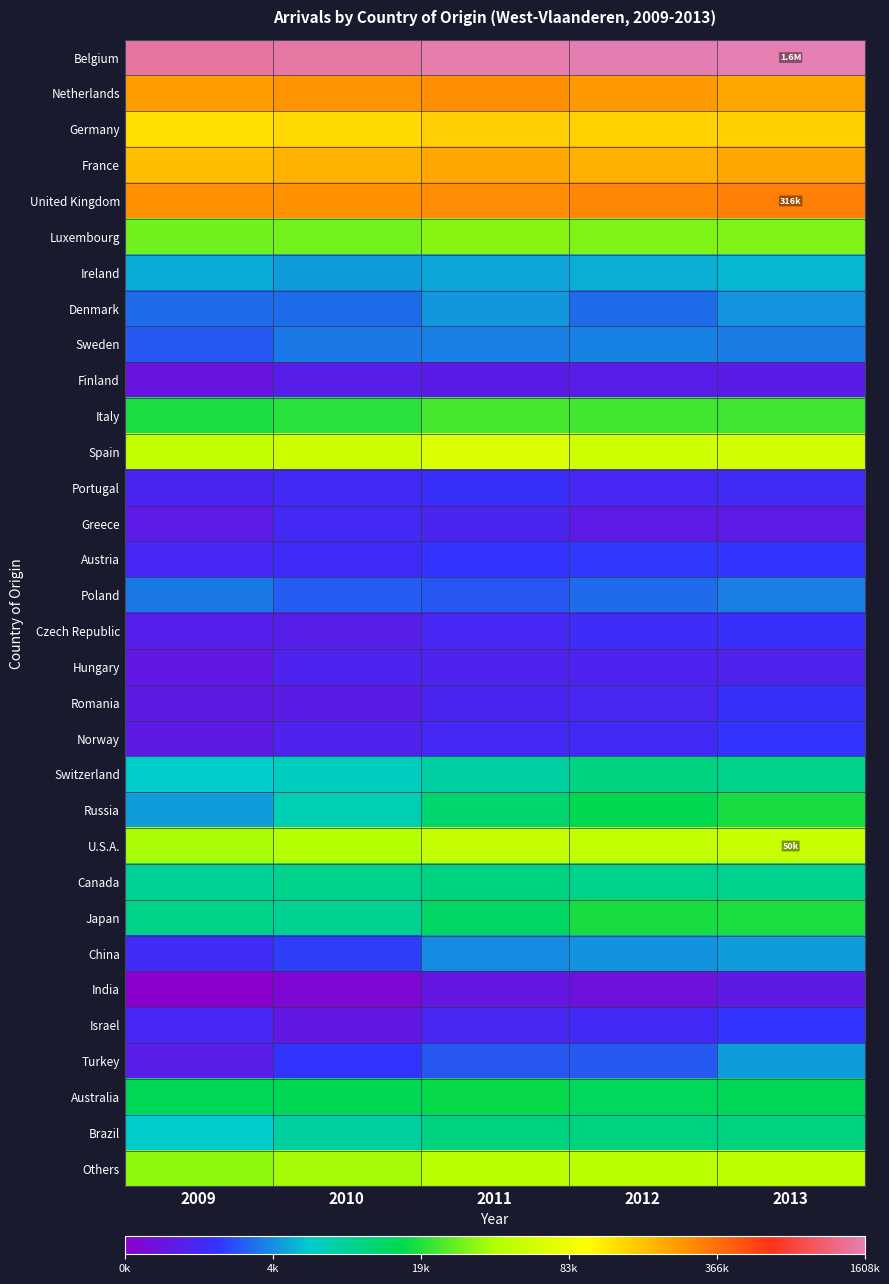

Reading left to right, extract all data points from this chart.

Belgium: 2009=14.2	2010=14.2	2011=14.3	2012=14.3	2013=14.3
Netherlands: 2009=12.4	2010=12.5	2011=12.5	2012=12.4	2013=12.3
Germany: 2009=11.8	2010=11.9	2011=12.0	2012=11.9	2013=11.9
France: 2009=12.1	2010=12.2	2011=12.3	2012=12.2	2013=12.3
United Kingdom: 2009=12.5	2010=12.5	2011=12.5	2012=12.6	2013=12.7
Luxembourg: 2009=10.3	2010=10.3	2011=10.4	2012=10.3	2013=10.3
Ireland: 2009=8.5	2010=8.5	2011=8.5	2012=8.6	2013=8.6
Denmark: 2009=8.2	2010=8.2	2011=8.4	2012=8.2	2013=8.4
Sweden: 2009=8.1	2010=8.2	2011=8.3	2012=8.3	2013=8.3
Finland: 2009=7.3	2010=7.4	2011=7.4	2012=7.4	2013=7.4
Italy: 2009=9.8	2010=9.9	2011=10.0	2012=10.0	2013=10.0
Spain: 2009=10.8	2010=10.9	2011=11.1	2012=10.9	2013=11.0
Portugal: 2009=7.6	2010=7.6	2011=7.8	2012=7.6	2013=7.7
Greece: 2009=7.4	2010=7.6	2011=7.6	2012=7.4	2013=7.4
Austria: 2009=7.6	2010=7.7	2011=7.8	2012=7.9	2013=7.8
Poland: 2009=8.3	2010=8.1	2011=8.0	2012=8.2	2013=8.3
Czech Republic: 2009=7.5	2010=7.4	2011=7.6	2012=7.7	2013=7.8
Hungary: 2009=7.3	2010=7.5	2011=7.5	2012=7.5	2013=7.5
Romania: 2009=7.4	2010=7.4	2011=7.6	2012=7.6	2013=7.8
Norway: 2009=7.4	2010=7.5	2011=7.6	2012=7.7	2013=7.8
Switzerland: 2009=8.7	2010=8.9	2011=9.1	2012=9.3	2013=9.2
Russia: 2009=8.5	2010=8.9	2011=9.4	2012=9.6	2013=9.8
U.S.A.: 2009=10.5	2010=10.6	2011=10.8	2012=10.8	2013=10.8
Canada: 2009=9.1	2010=9.2	2011=9.3	2012=9.2	2013=9.2
Japan: 2009=9.2	2010=9.2	2011=9.5	2012=9.8	2013=9.8
China: 2009=7.7	2010=7.9	2011=8.4	2012=8.4	2013=8.5
India: 2009=6.9	2010=7.0	2011=7.3	2012=7.2	2013=7.4
Israel: 2009=7.6	2010=7.3	2011=7.6	2012=7.7	2013=7.8
Turkey: 2009=7.4	2010=7.8	2011=8.0	2012=8.1	2013=8.5
Australia: 2009=9.6	2010=9.6	2011=9.7	2012=9.6	2013=9.6
Brazil: 2009=8.8	2010=9.1	2011=9.3	2012=9.3	2013=9.3
Others: 2009=10.4	2010=10.5	2011=10.7	2012=10.7	2013=10.7